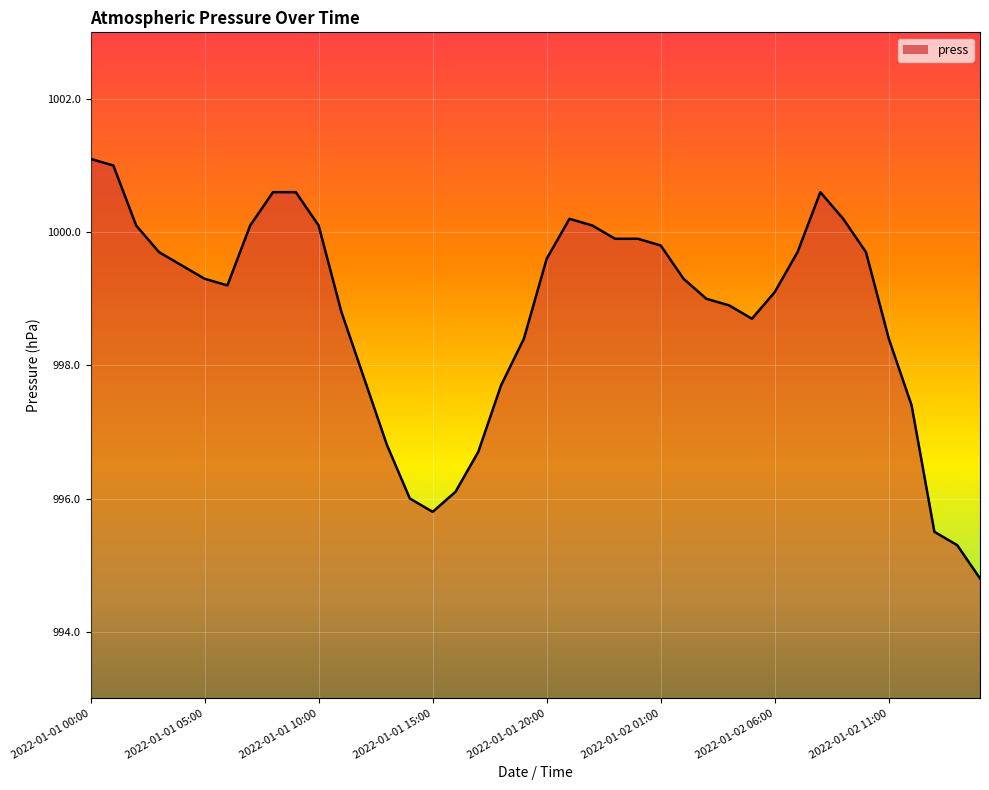

What is the smallest value displayed?

994.8